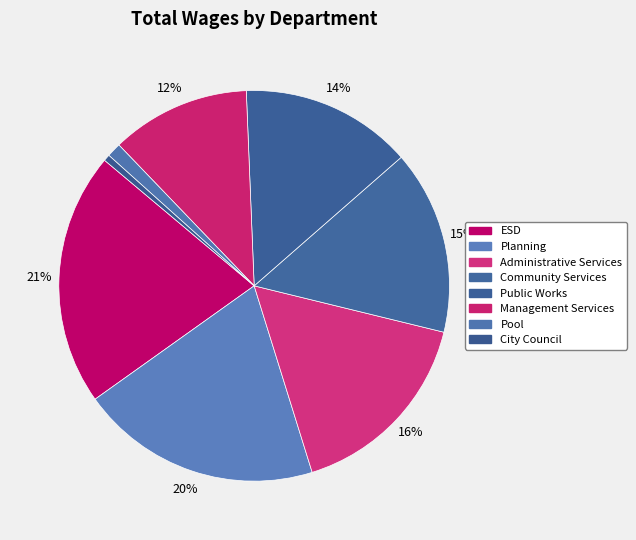

Count the number of slices in the pie.

8